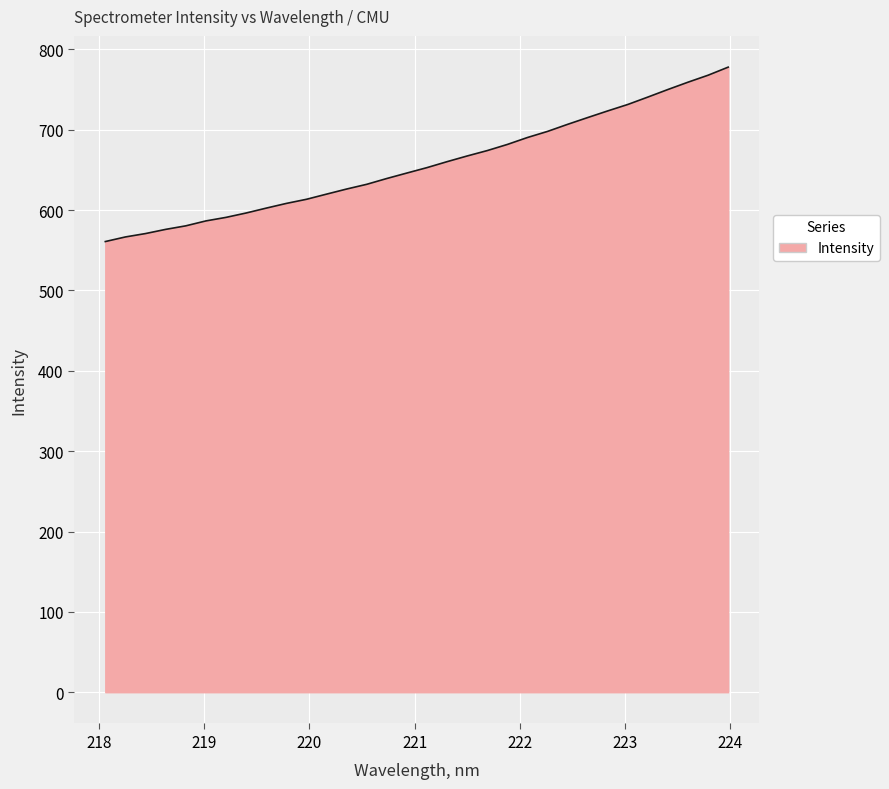

What is the smallest value displayed?

560.8